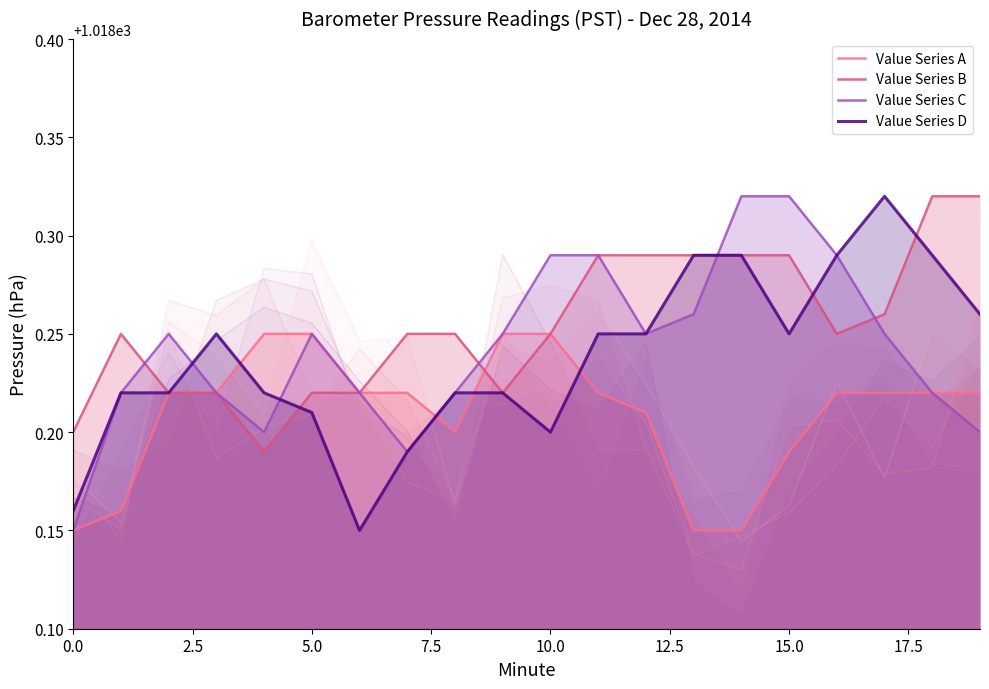

Which series ends up on top after the final intersection of Value Series B and Value Series D?

Value Series B